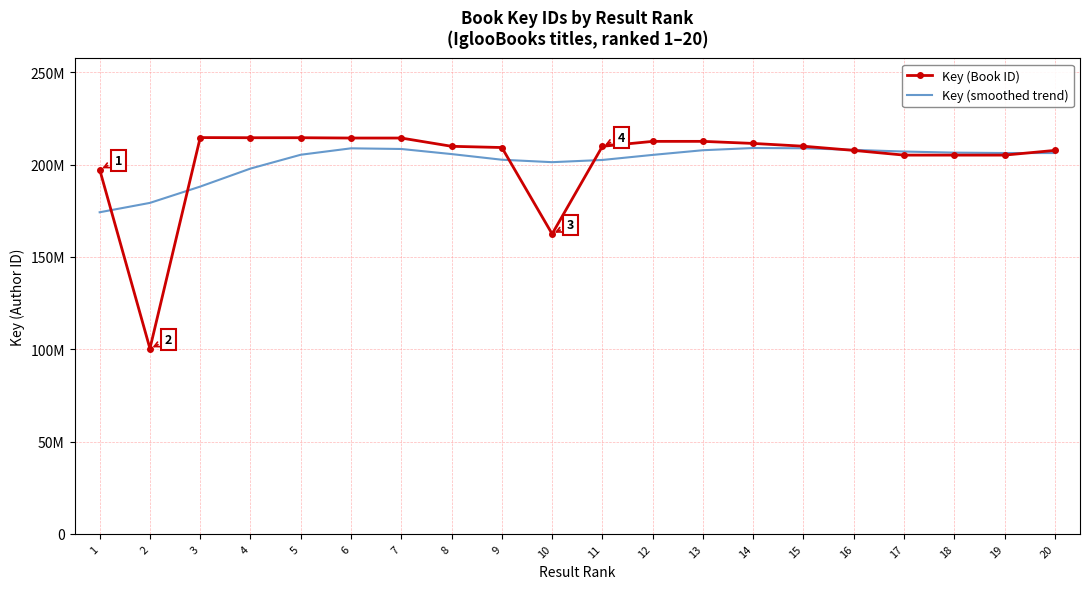

Which series has the widest spread of values?

Key (Book ID)